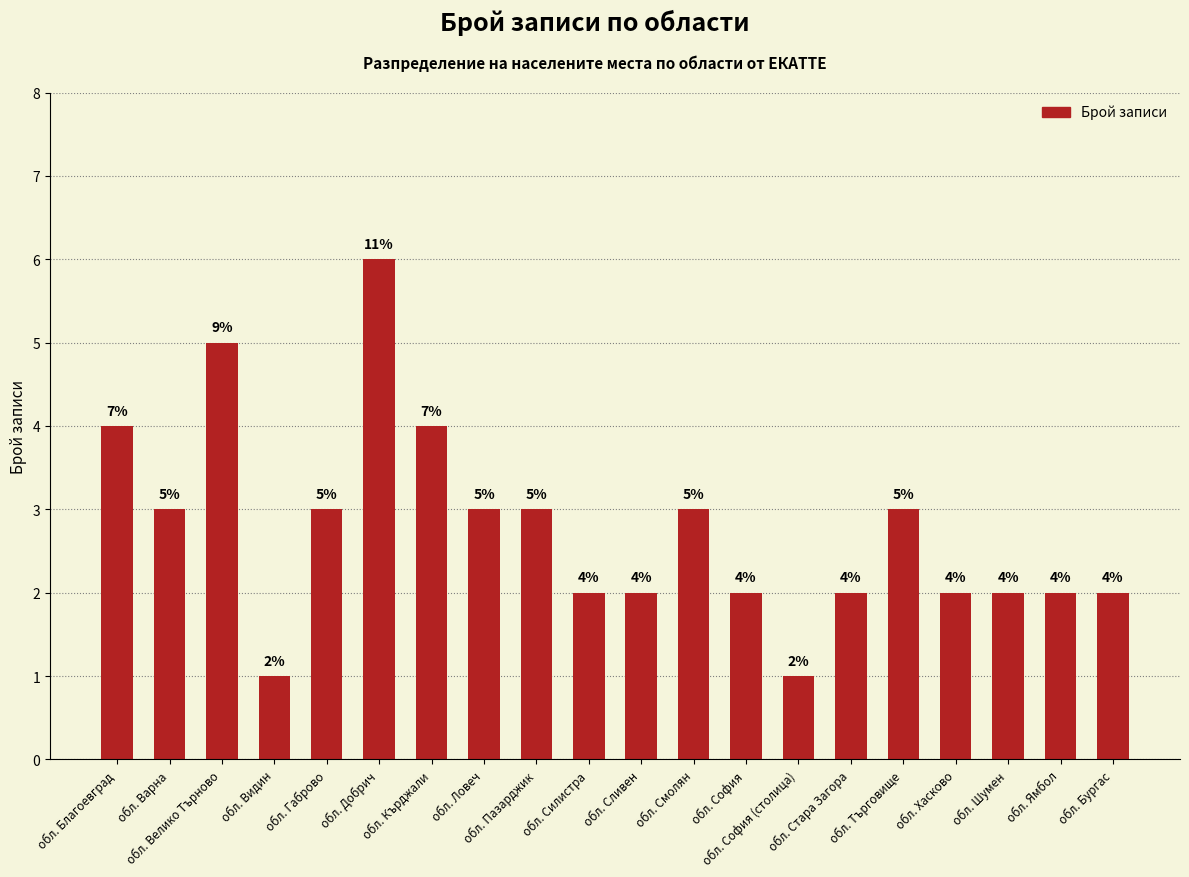

What position from the left is обл. Бургас?

20